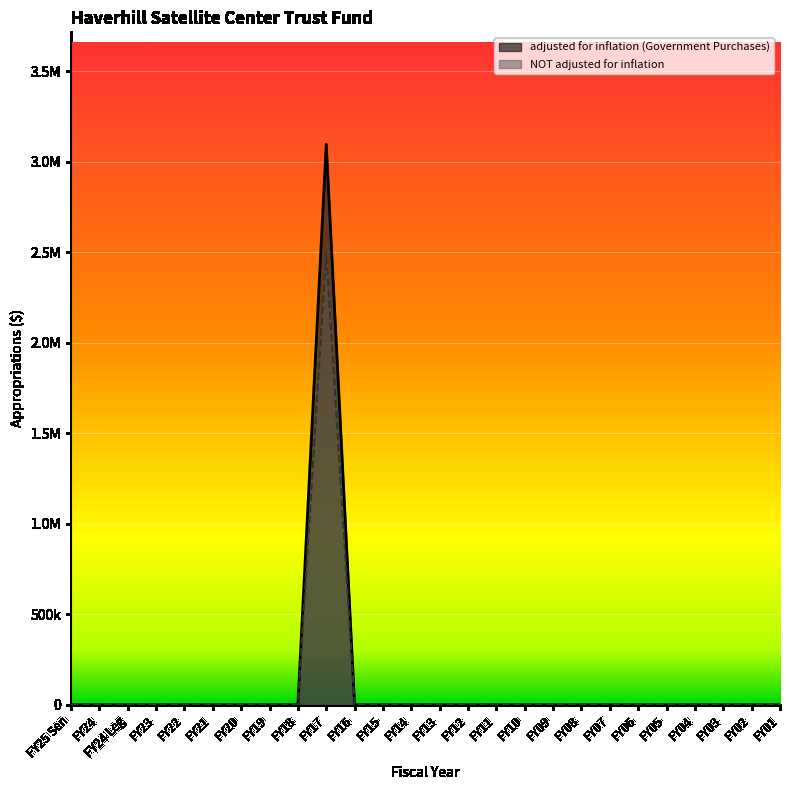

The NOT adjusted for inflation series shows 0 at FY20. True or false?

True